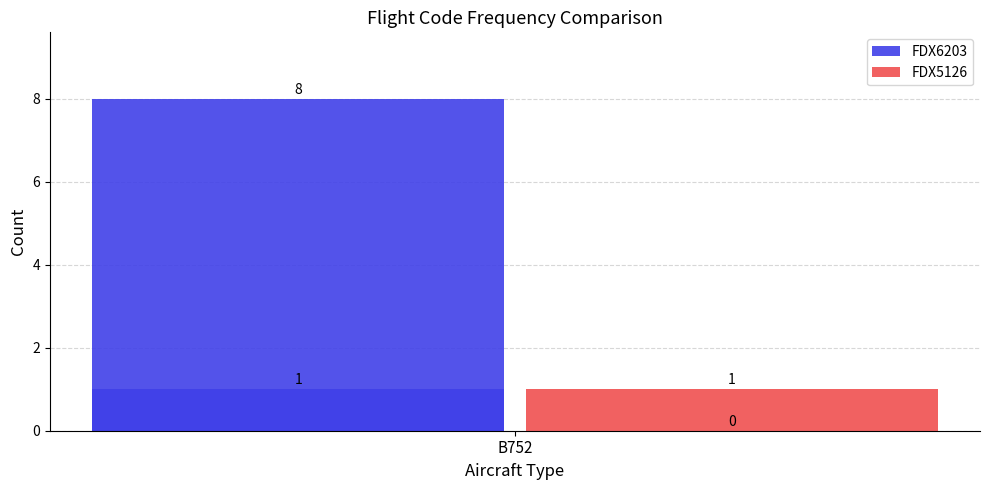

Reading left to right, transcribe all the data shown in this chart.

FDX6203: 8	1
FDX5126: 1	0